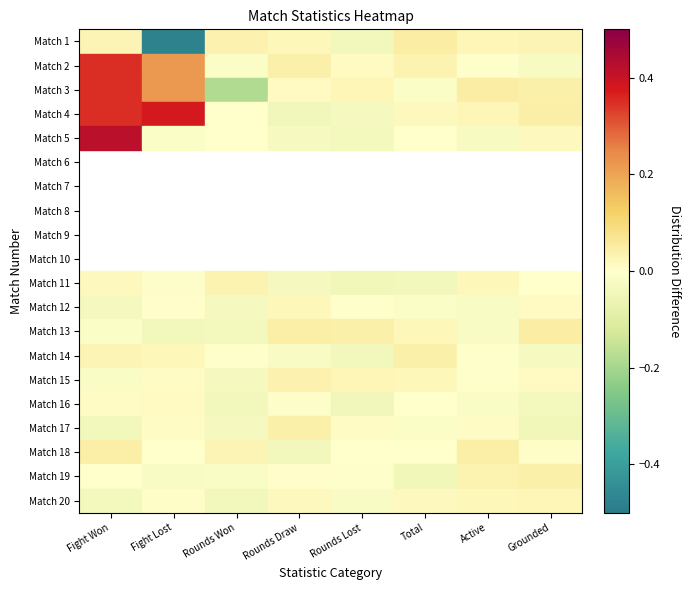

The value of Match 19 at Rounds Lost is -0.0. True or false?

True